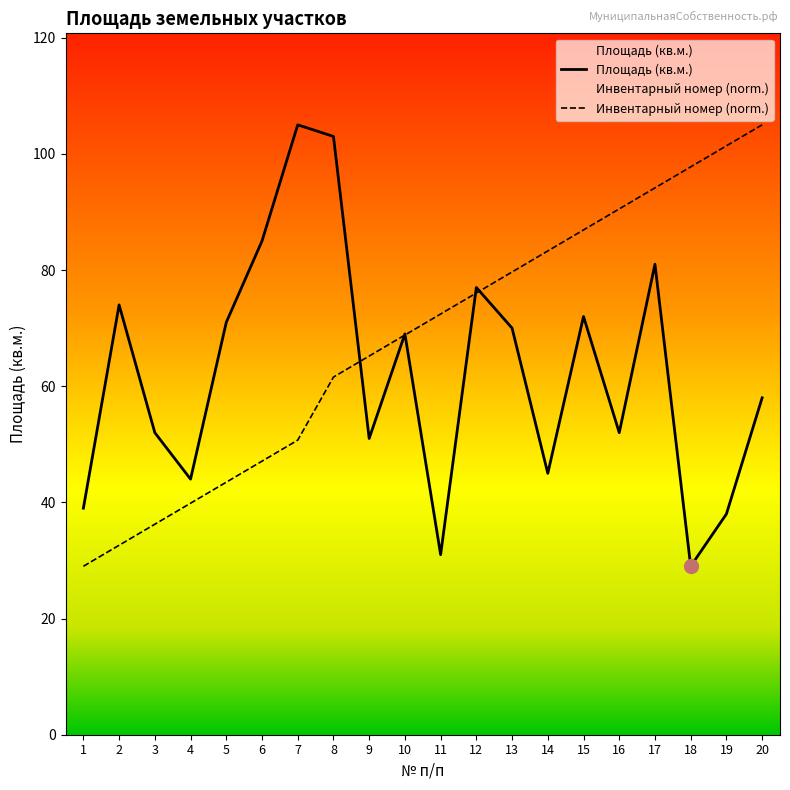

At which label does Площадь (кв.м.) first exceed 69?

2